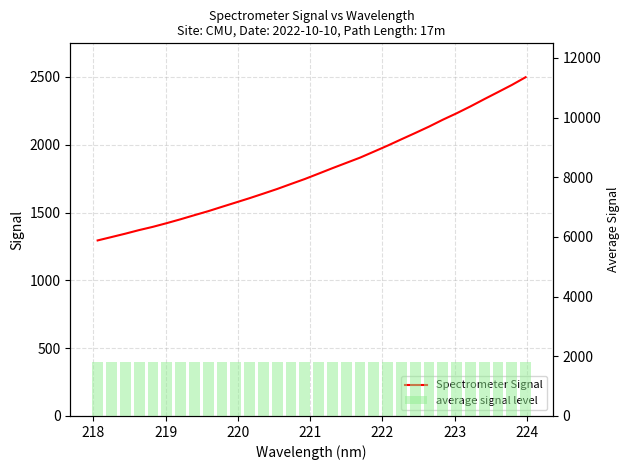

Is it true that average signal level equals 1128.0 at 17?

False